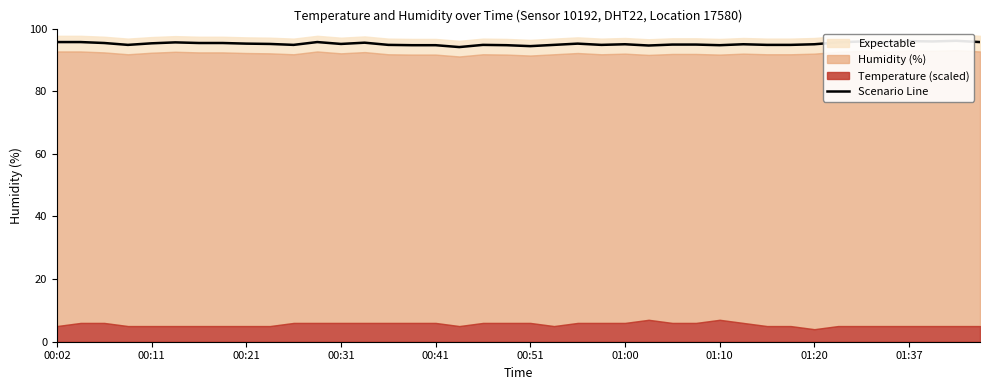

The value at 01:10 is 62.5. True or false?

False